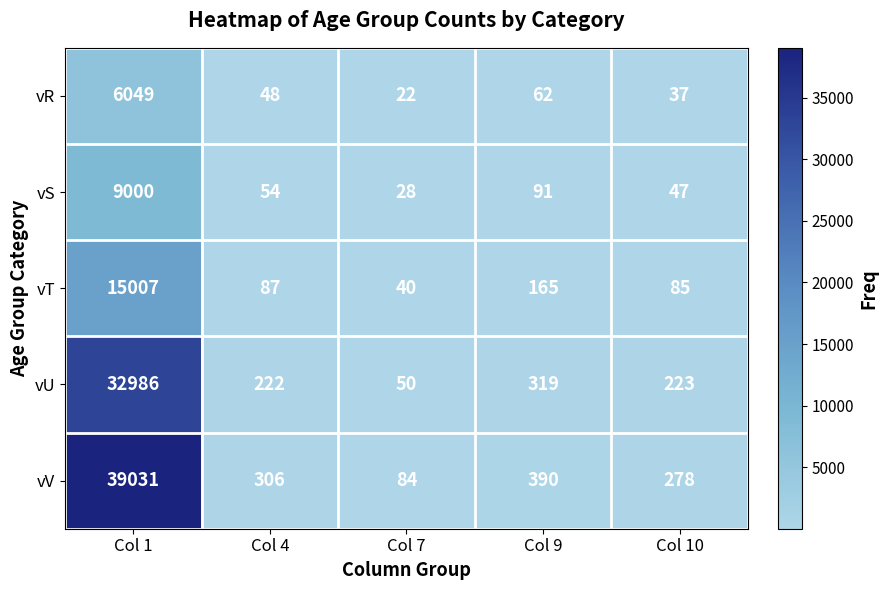

What is the difference between the second highest and minimum values in the vV series?

306